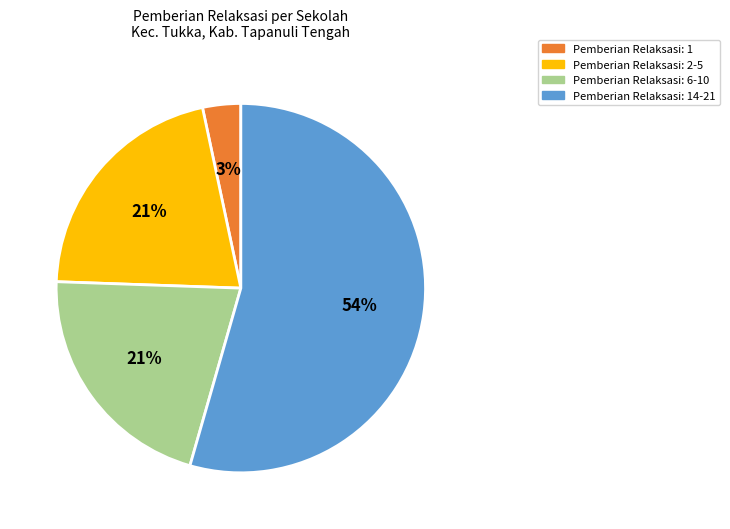

Is the sum of Pemberian Relaksasi: 14-21 and Pemberian Relaksasi: 6-10 greater than half?

Yes